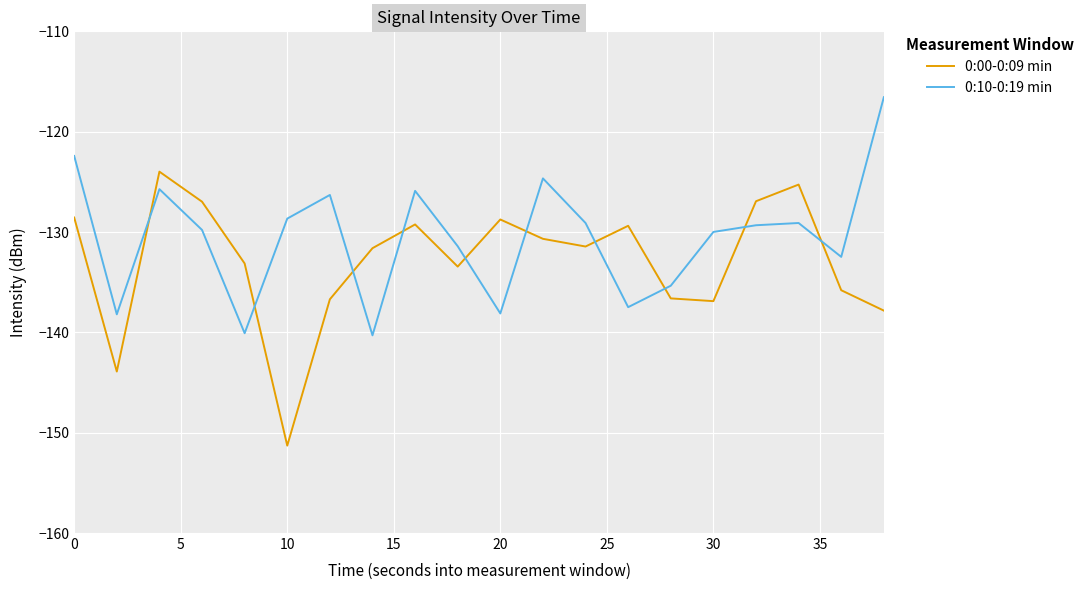

Which series has the largest total across all categories?

0:10-0:19 min